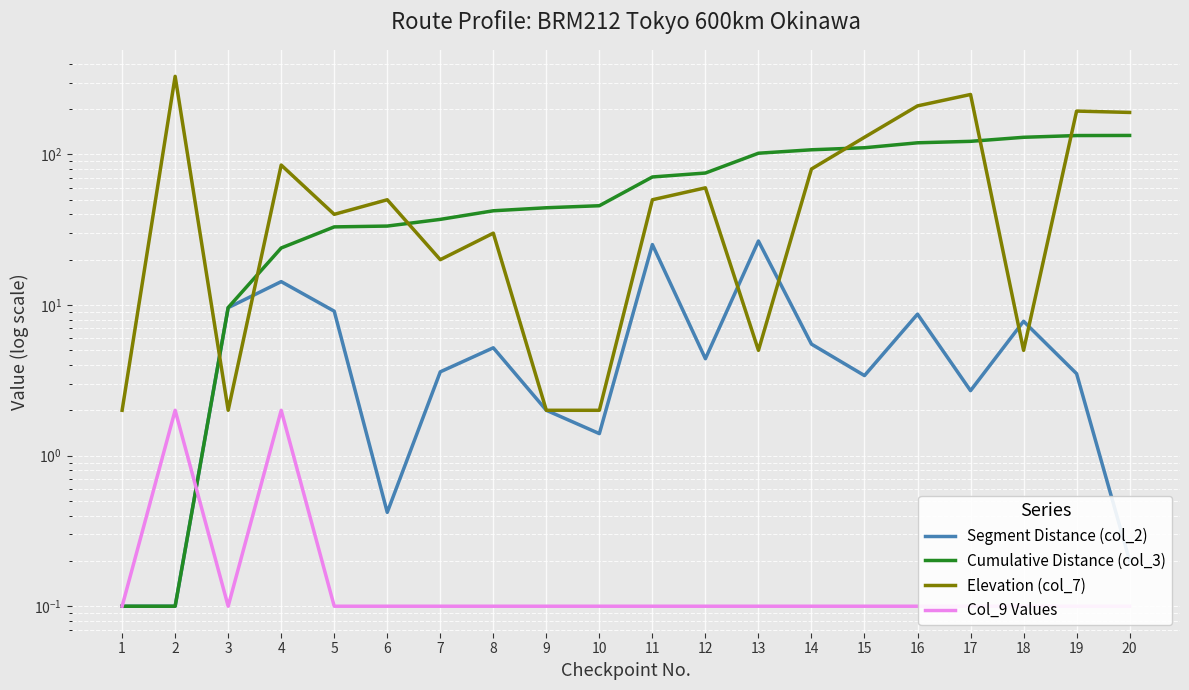

Where do Elevation (col_7) and Segment Distance (col_2) first cross each other?

2 and 3